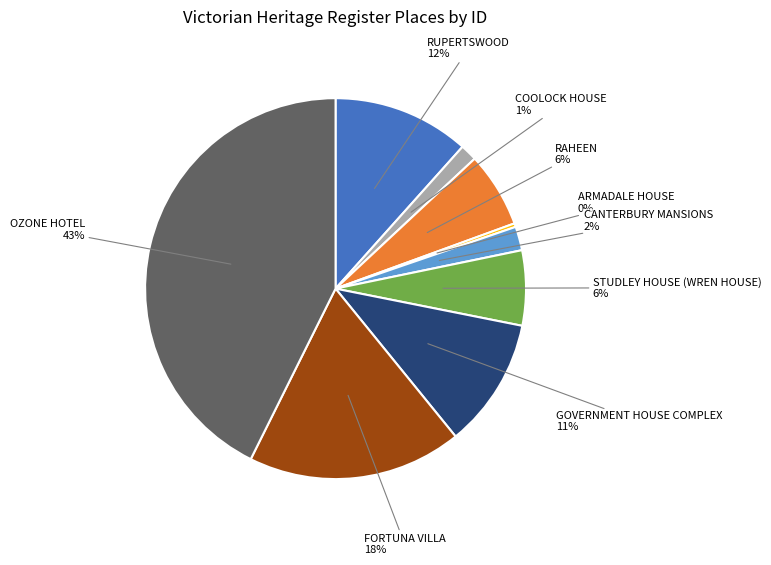

Does any single category account for the majority?

No